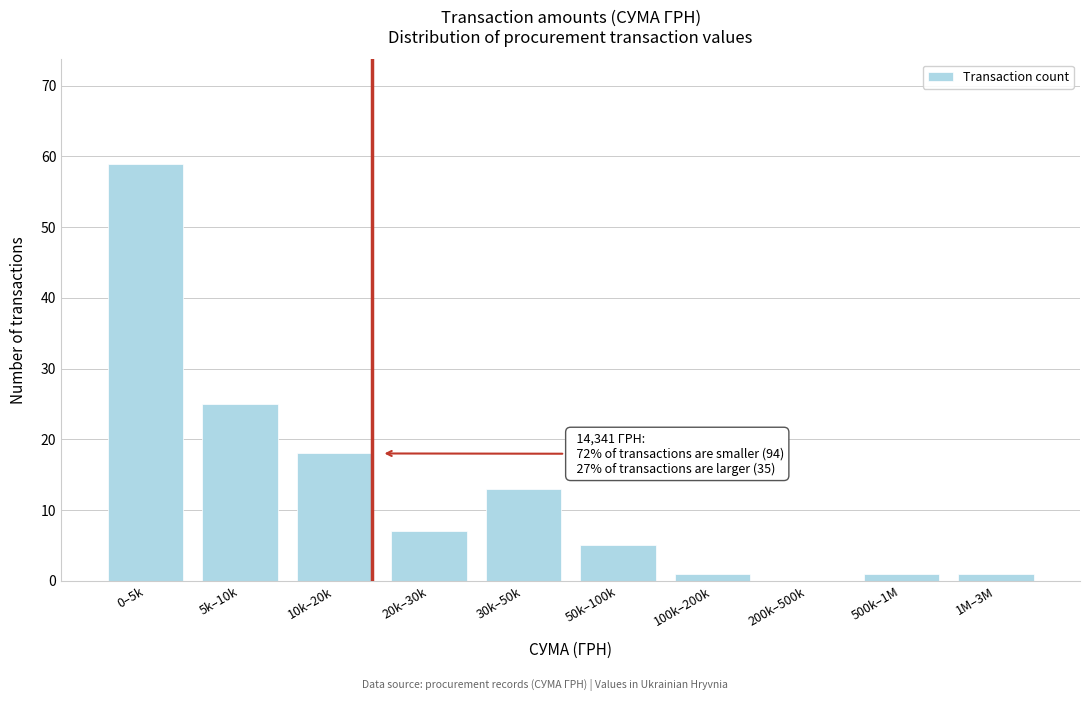

Reading left to right, list all the values displayed in this chart.

0–5k=59	5k–10k=25	10k–20k=18	20k–30k=7	30k–50k=13	50k–100k=5	100k–200k=1	200k–500k=0	500k–1M=1	1M–3M=1